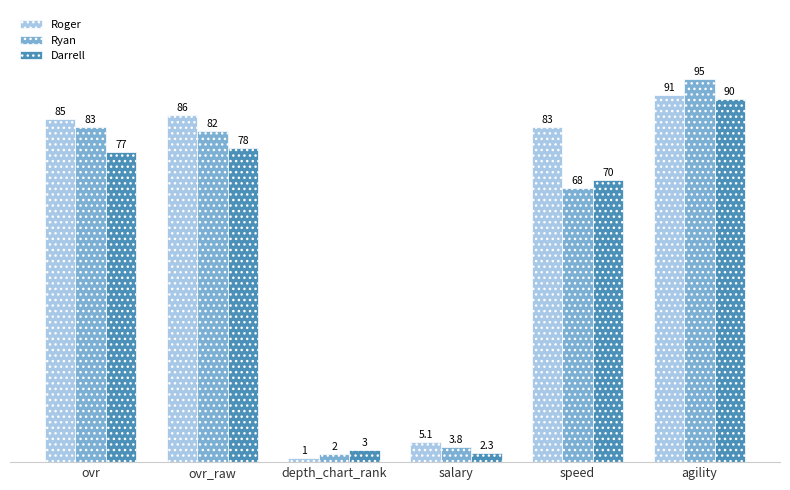

List the series in order of their peak value, highest first.

Ryan, Roger, Darrell